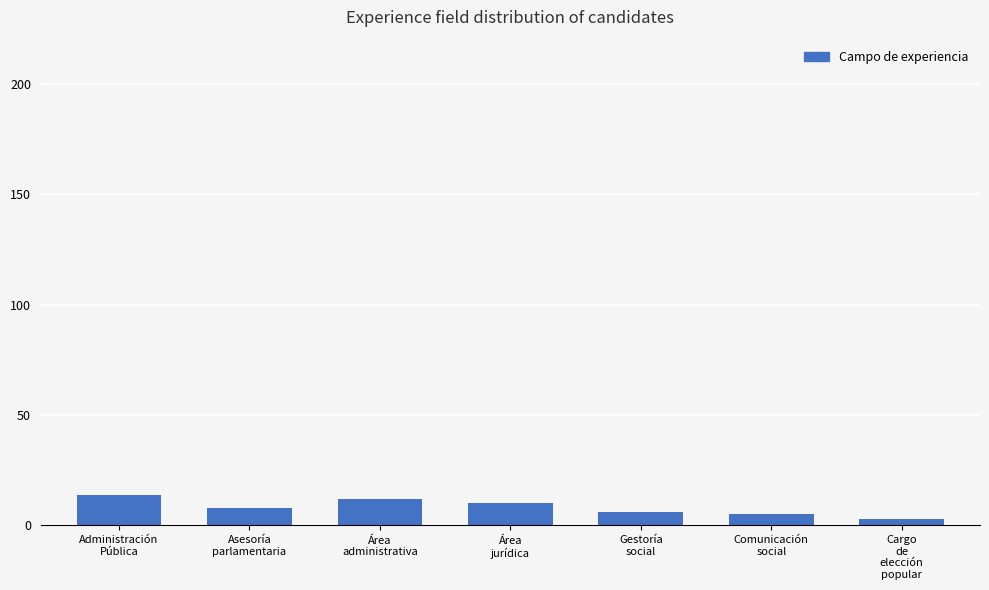

How many values are below 8?

3